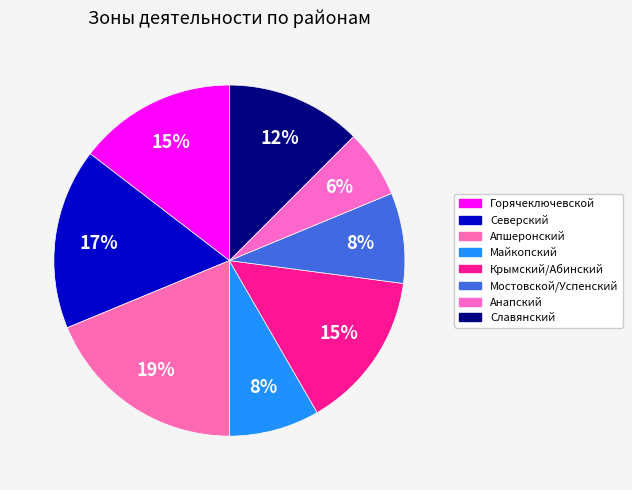

Count the number of slices in the pie.

8